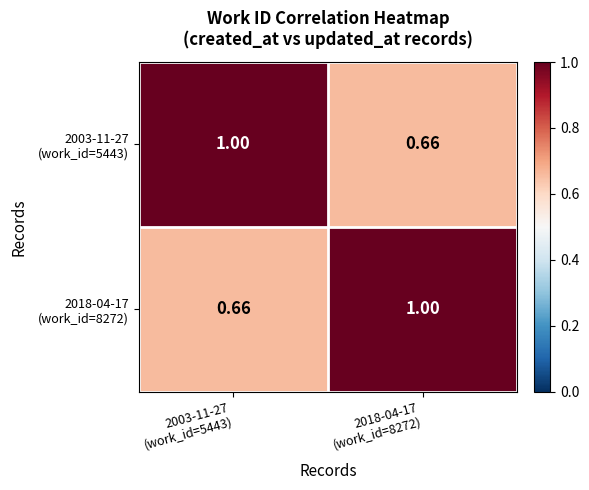

Count the number of categories in the chart.

2